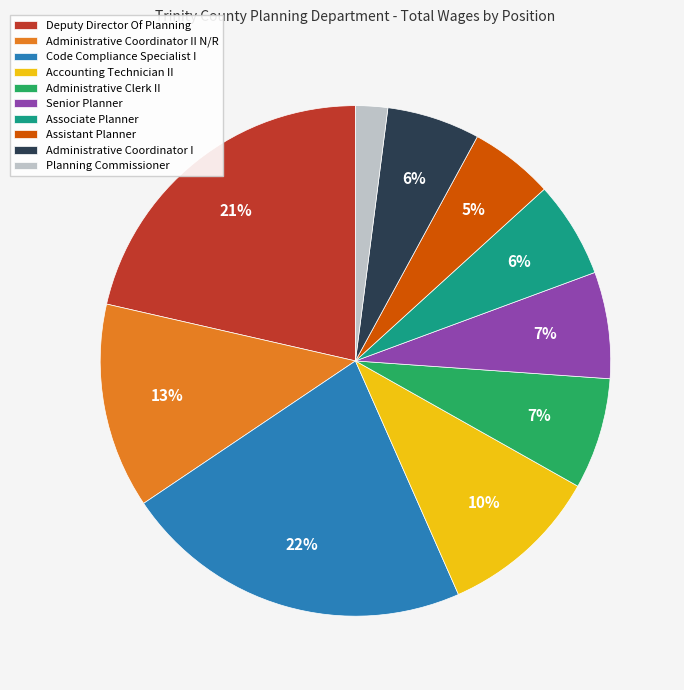

Is there any slice that represents more than half of the pie?

No